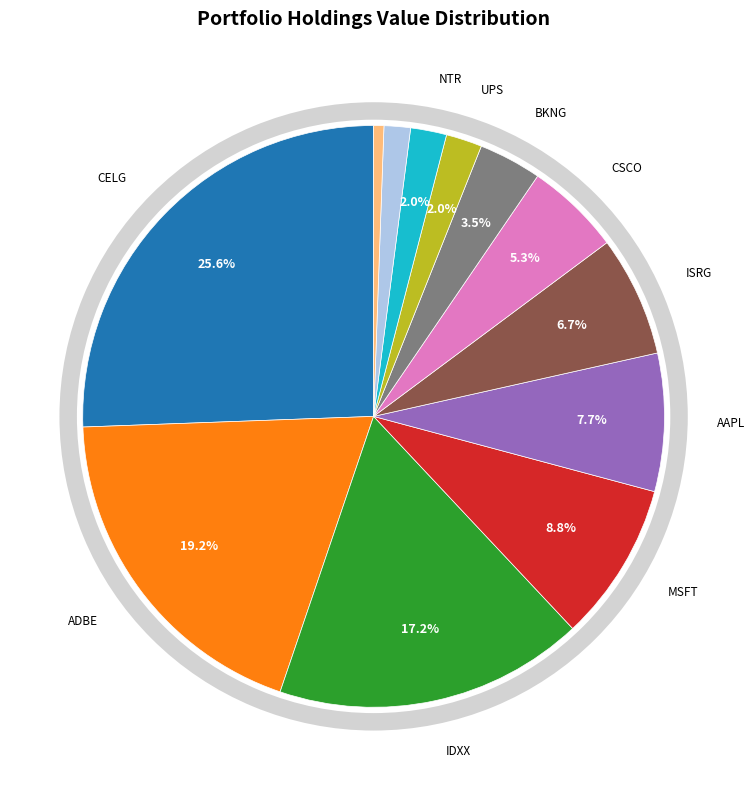

Which slice is the largest?

CELGENE CORP